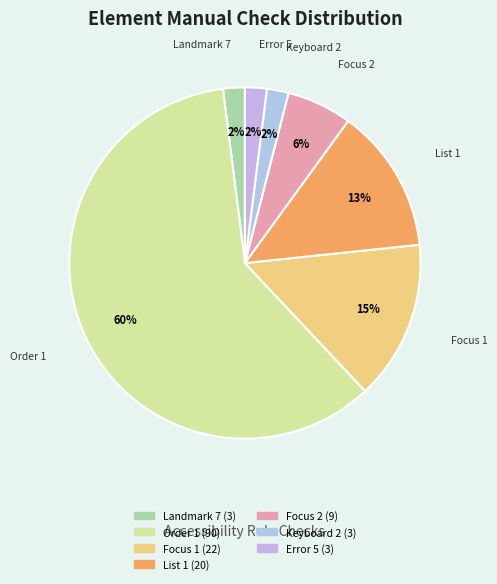

What is the majority slice?

Order 1